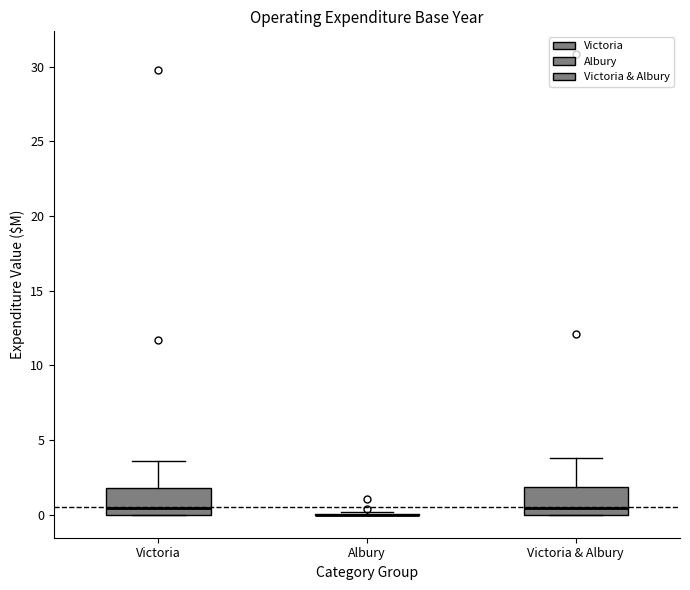

Reading left to right, read every box against the y-axis: the position of its median line, the range the box covers, and the ends of its whiskers. The values are not printed on the chart, so give them approximately, as read against the axis.

Victoria: median 0.5, box 0.0 to 2.0, whiskers 0.0 to 3.5
Albury: box collapsed to a line at 0.0, whiskers 0.0 to 0.0
Victoria & Albury: median 0.5, box 0.0 to 2.0, whiskers 0.0 to 4.0